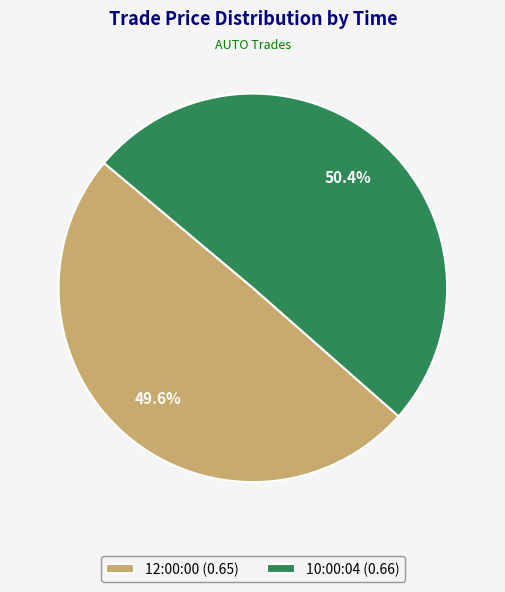

To the nearest percent, what is the combined percentage of 12:00:00 and 10:00:04?

100%